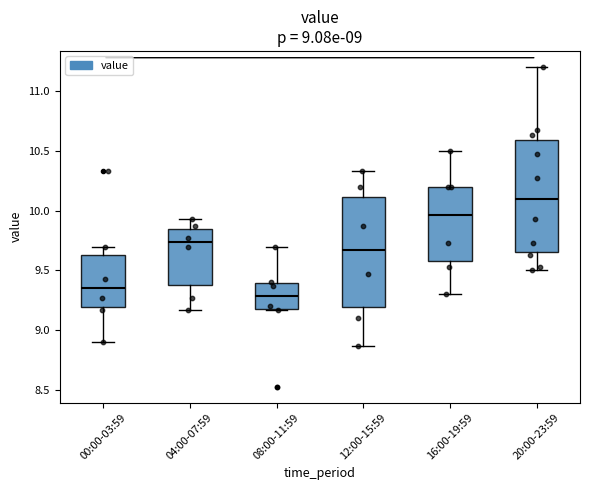

Which box's median line is the lowest?

08:00-11:59